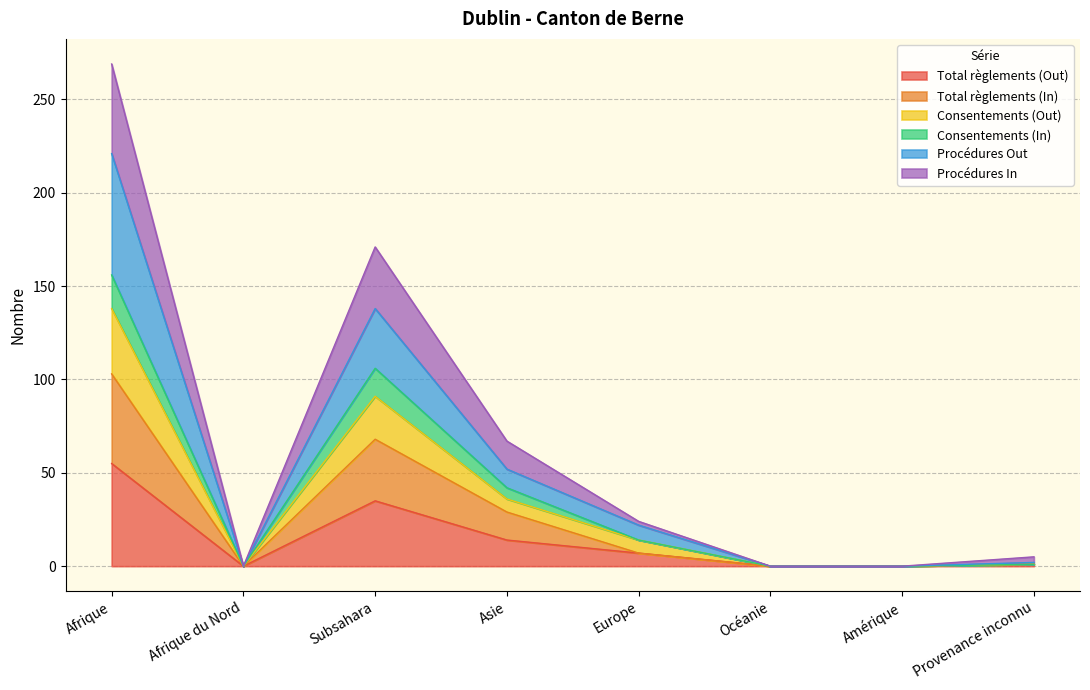

List the labels in order of Procédures Out value, smallest first.

Afrique du Nord, Océanie, Amérique, Provenance inconnu, Europe, Asie, Subsahara, Afrique